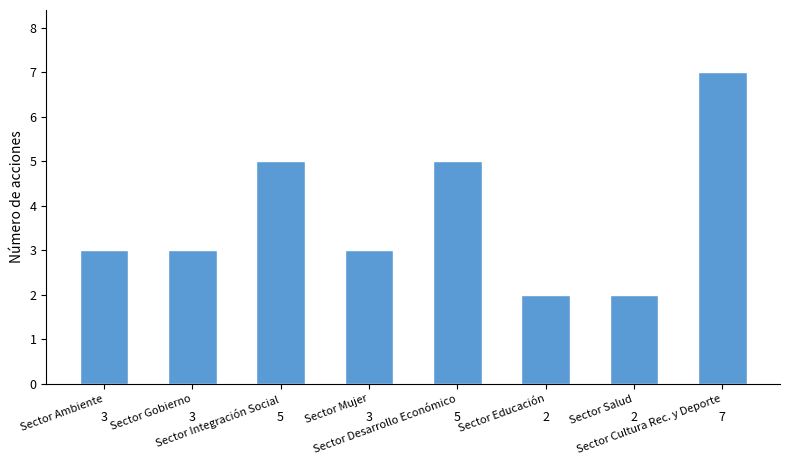

The chart shows a value of 7 at Sector Integración Social. True or false?

False